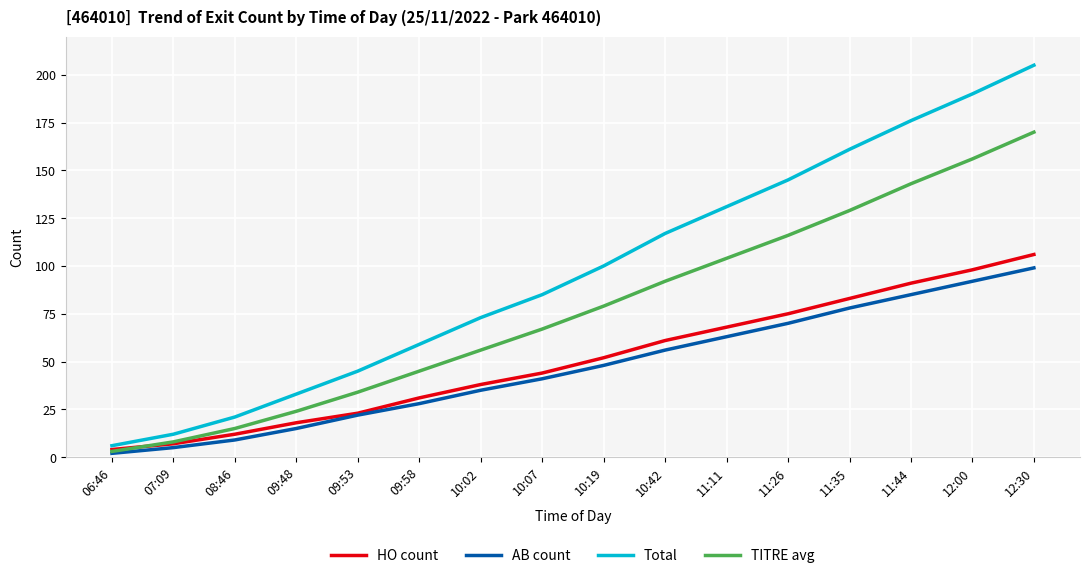

How many distinct data groups are displayed?

4